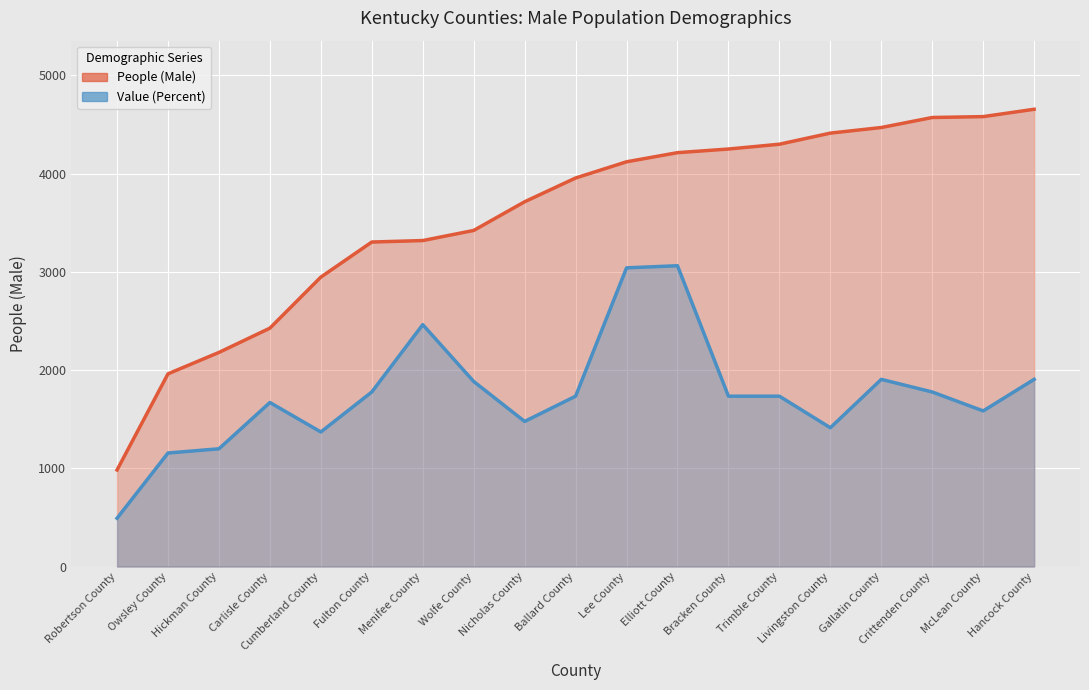

Rank the categories by Value (Percent) value from highest to lowest.

Elliott County, Lee County, Menifee County, Gallatin County, Hancock County, Wolfe County, Fulton County, Crittenden County, Ballard County, Bracken County, Trimble County, Carlisle County, McLean County, Nicholas County, Livingston County, Cumberland County, Hickman County, Owsley County, Robertson County